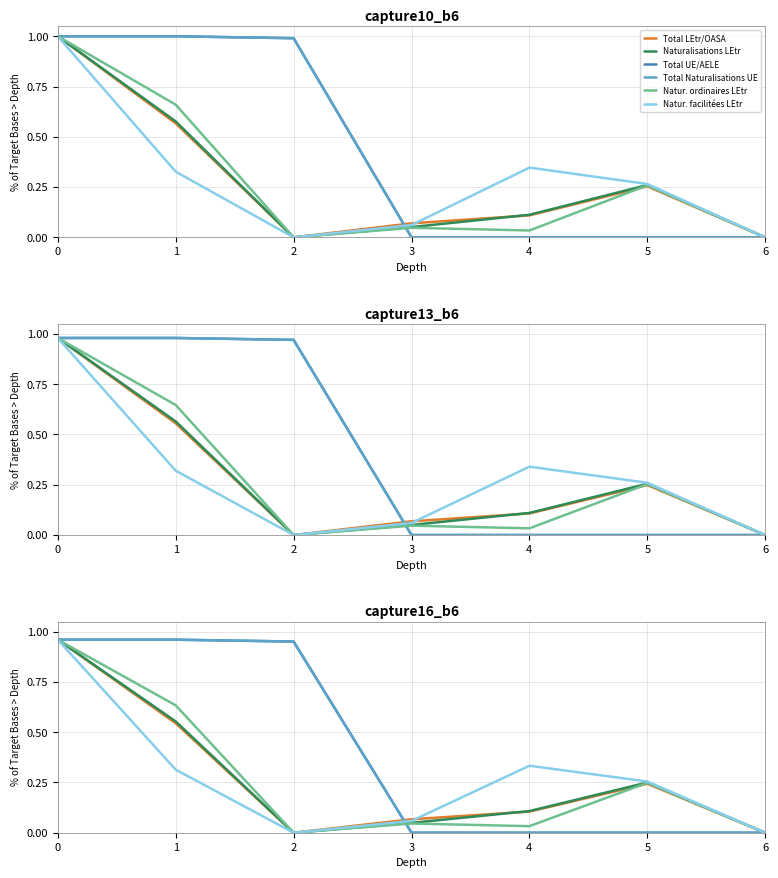

What is the spread (max minus min) of values at 2?

1.0